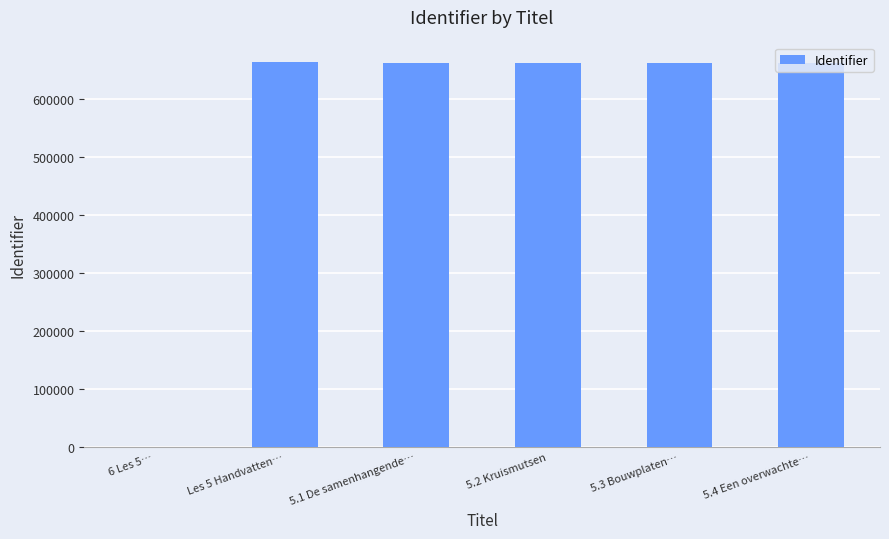

At which label does the data first exceed 662982?

Les 5 Handvatten…